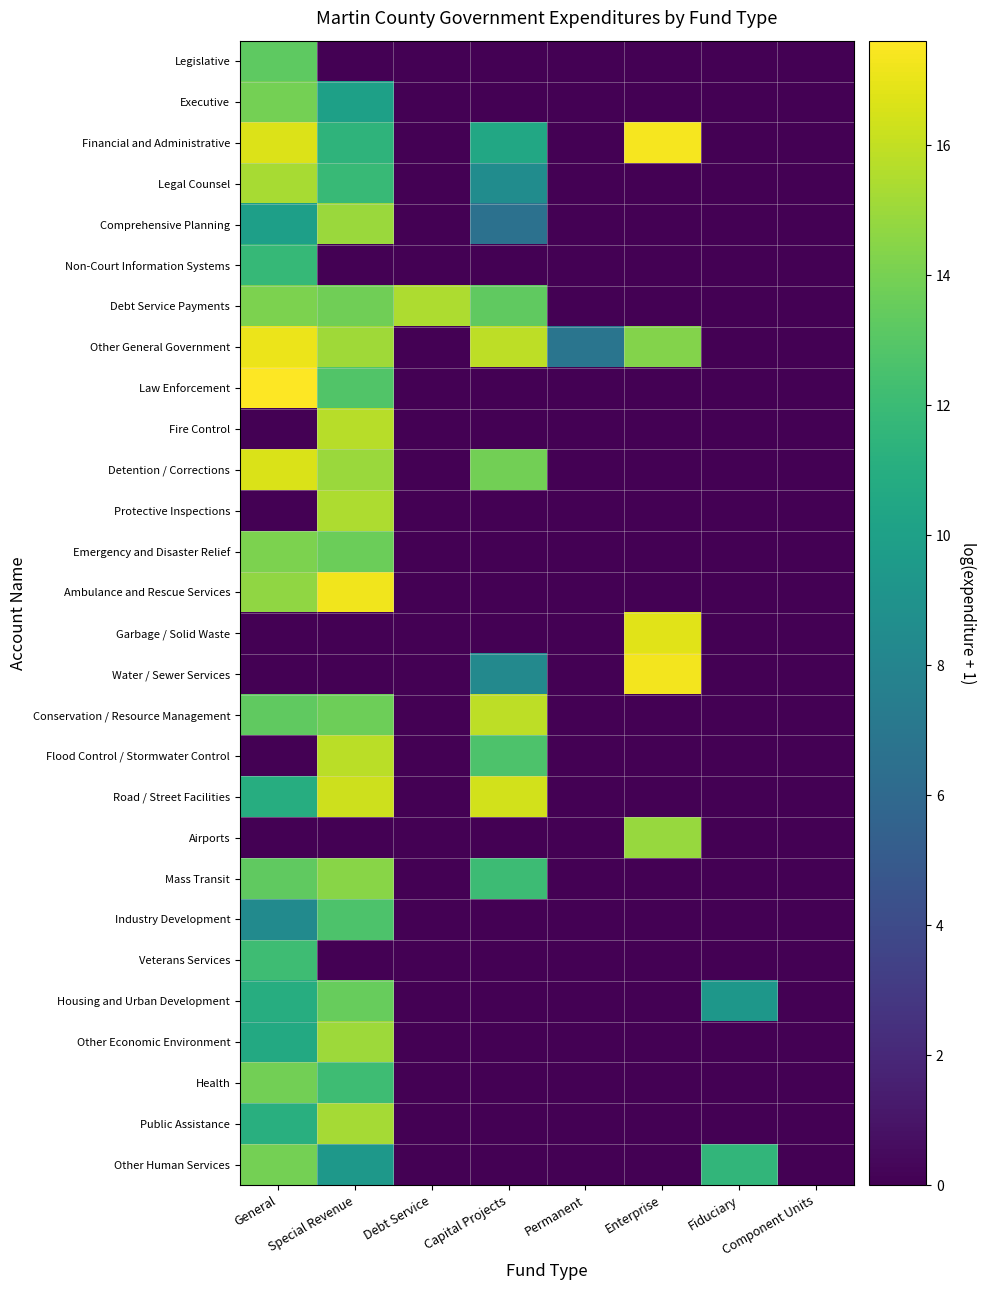

Reading left to right, transcribe all the data shown in this chart.

Legislative: General=13.3	Special Revenue=0.0	Debt Service=0.0	Capital Projects=0.0	Permanent=0.0	Enterprise=0.0	Fiduciary=0.0	Component Units=0.0
Executive: General=13.9	Special Revenue=10.0	Debt Service=0.0	Capital Projects=0.0	Permanent=0.0	Enterprise=0.0	Fiduciary=0.0	Component Units=0.0
Financial and Administrative: General=16.7	Special Revenue=11.5	Debt Service=0.0	Capital Projects=10.6	Permanent=0.0	Enterprise=17.3	Fiduciary=0.0	Component Units=0.0
Legal Counsel: General=15.3	Special Revenue=11.9	Debt Service=0.0	Capital Projects=8.6	Permanent=0.0	Enterprise=0.0	Fiduciary=0.0	Component Units=0.0
Comprehensive Planning: General=10.0	Special Revenue=14.9	Debt Service=0.0	Capital Projects=6.5	Permanent=0.0	Enterprise=0.0	Fiduciary=0.0	Component Units=0.0
Non-Court Information Systems: General=11.8	Special Revenue=0.0	Debt Service=0.0	Capital Projects=0.0	Permanent=0.0	Enterprise=0.0	Fiduciary=0.0	Component Units=0.0
Debt Service Payments: General=14.1	Special Revenue=13.8	Debt Service=15.5	Capital Projects=13.3	Permanent=0.0	Enterprise=0.0	Fiduciary=0.0	Component Units=0.0
Other General Government: General=17.1	Special Revenue=15.1	Debt Service=0.0	Capital Projects=15.9	Permanent=6.8	Enterprise=14.4	Fiduciary=0.0	Component Units=0.0
Law Enforcement: General=17.6	Special Revenue=12.8	Debt Service=0.0	Capital Projects=0.0	Permanent=0.0	Enterprise=0.0	Fiduciary=0.0	Component Units=0.0
Fire Control: General=0.0	Special Revenue=15.7	Debt Service=0.0	Capital Projects=0.0	Permanent=0.0	Enterprise=0.0	Fiduciary=0.0	Component Units=0.0
Detention / Corrections: General=16.6	Special Revenue=15.0	Debt Service=0.0	Capital Projects=13.8	Permanent=0.0	Enterprise=0.0	Fiduciary=0.0	Component Units=0.0
Protective Inspections: General=0.0	Special Revenue=15.4	Debt Service=0.0	Capital Projects=0.0	Permanent=0.0	Enterprise=0.0	Fiduciary=0.0	Component Units=0.0
Emergency and Disaster Relief: General=14.1	Special Revenue=13.7	Debt Service=0.0	Capital Projects=0.0	Permanent=0.0	Enterprise=0.0	Fiduciary=0.0	Component Units=0.0
Ambulance and Rescue Services: General=14.7	Special Revenue=17.3	Debt Service=0.0	Capital Projects=0.0	Permanent=0.0	Enterprise=0.0	Fiduciary=0.0	Component Units=0.0
Garbage / Solid Waste: General=0.0	Special Revenue=0.0	Debt Service=0.0	Capital Projects=0.0	Permanent=0.0	Enterprise=16.8	Fiduciary=0.0	Component Units=0.0
Water / Sewer Services: General=0.0	Special Revenue=0.0	Debt Service=0.0	Capital Projects=8.3	Permanent=0.0	Enterprise=17.3	Fiduciary=0.0	Component Units=0.0
Conservation / Resource Management: General=13.3	Special Revenue=13.7	Debt Service=0.0	Capital Projects=15.9	Permanent=0.0	Enterprise=0.0	Fiduciary=0.0	Component Units=0.0
Flood Control / Stormwater Control: General=0.0	Special Revenue=15.8	Debt Service=0.0	Capital Projects=12.7	Permanent=0.0	Enterprise=0.0	Fiduciary=0.0	Component Units=0.0
Road / Street Facilities: General=10.9	Special Revenue=16.2	Debt Service=0.0	Capital Projects=16.4	Permanent=0.0	Enterprise=0.0	Fiduciary=0.0	Component Units=0.0
Airports: General=0.0	Special Revenue=0.0	Debt Service=0.0	Capital Projects=0.0	Permanent=0.0	Enterprise=14.9	Fiduciary=0.0	Component Units=0.0
Mass Transit: General=13.3	Special Revenue=14.4	Debt Service=0.0	Capital Projects=12.1	Permanent=0.0	Enterprise=0.0	Fiduciary=0.0	Component Units=0.0
Industry Development: General=8.4	Special Revenue=12.7	Debt Service=0.0	Capital Projects=0.0	Permanent=0.0	Enterprise=0.0	Fiduciary=0.0	Component Units=0.0
Veterans Services: General=12.2	Special Revenue=0.0	Debt Service=0.0	Capital Projects=0.0	Permanent=0.0	Enterprise=0.0	Fiduciary=0.0	Component Units=0.0
Housing and Urban Development: General=11.0	Special Revenue=13.5	Debt Service=0.0	Capital Projects=0.0	Permanent=0.0	Enterprise=0.0	Fiduciary=9.3	Component Units=0.0
Other Economic Environment: General=10.7	Special Revenue=15.0	Debt Service=0.0	Capital Projects=0.0	Permanent=0.0	Enterprise=0.0	Fiduciary=0.0	Component Units=0.0
Health: General=13.9	Special Revenue=12.1	Debt Service=0.0	Capital Projects=0.0	Permanent=0.0	Enterprise=0.0	Fiduciary=0.0	Component Units=0.0
Public Assistance: General=11.1	Special Revenue=15.3	Debt Service=0.0	Capital Projects=0.0	Permanent=0.0	Enterprise=0.0	Fiduciary=0.0	Component Units=0.0
Other Human Services: General=13.9	Special Revenue=9.4	Debt Service=0.0	Capital Projects=0.0	Permanent=0.0	Enterprise=0.0	Fiduciary=11.6	Component Units=0.0